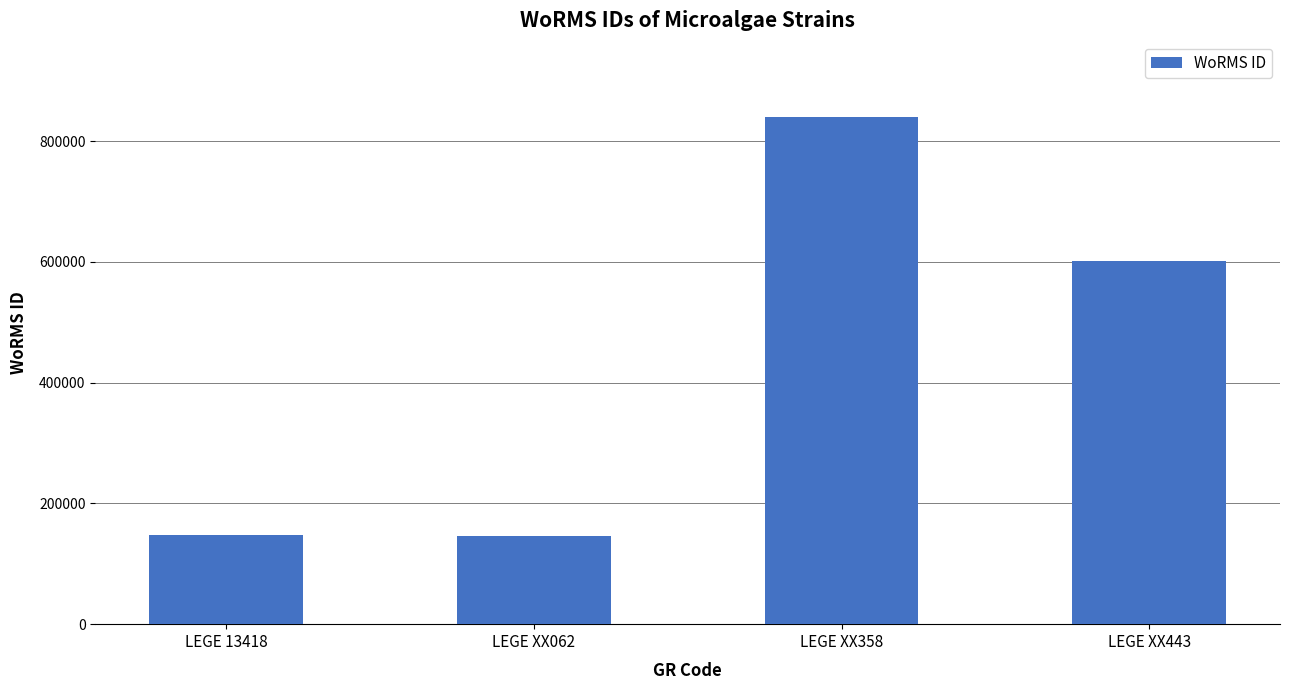

What is the minimum value shown in the chart?

146542